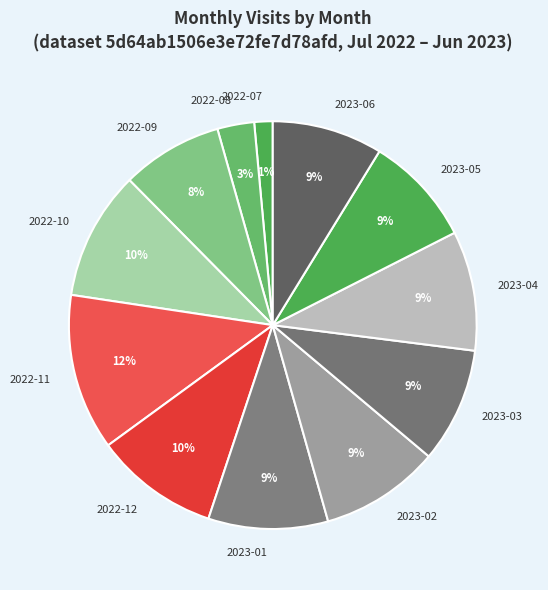

Is there a majority slice in this chart?

No